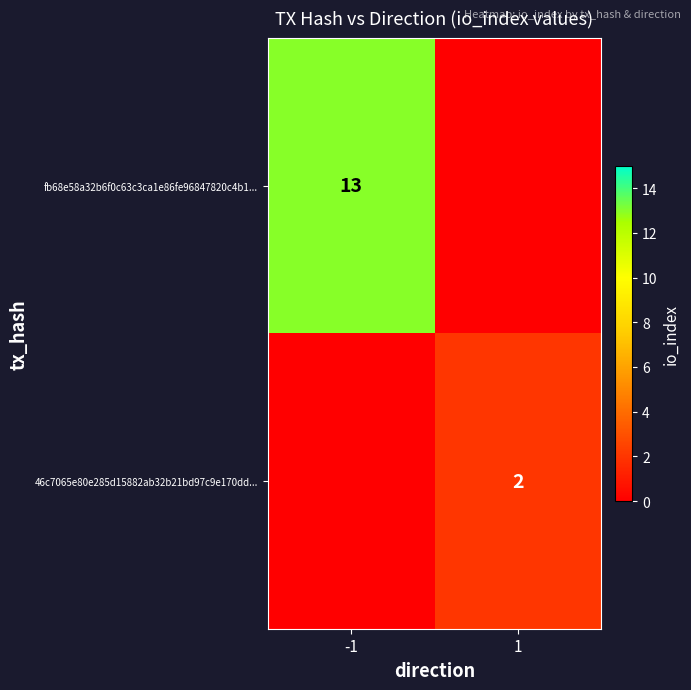

Is it true that fb68e58a32b6f0c63c3ca1e86fe96847820c4b1... equals 18 at -1?

False